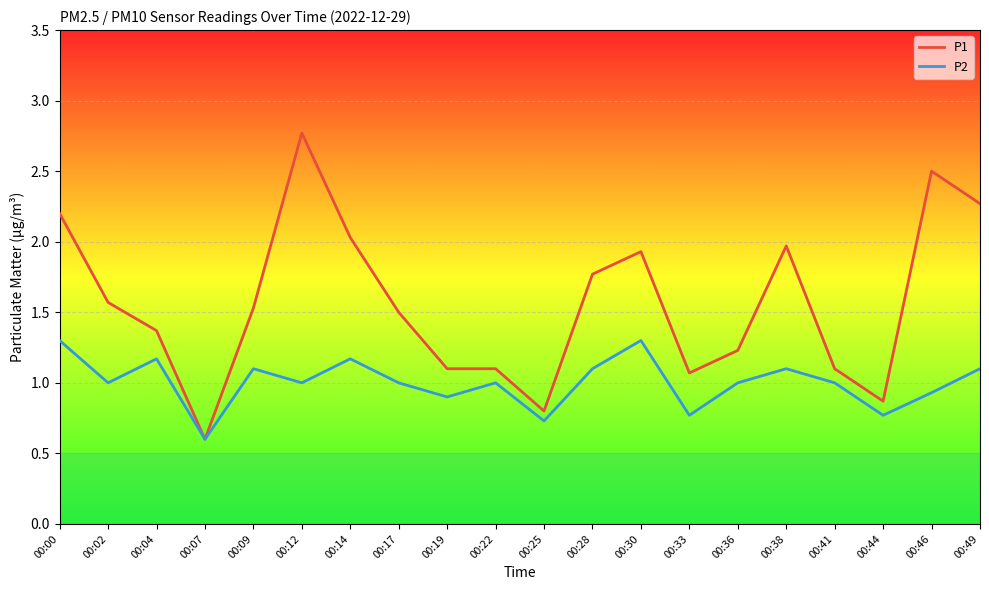

Which series has the widest spread of values?

P1